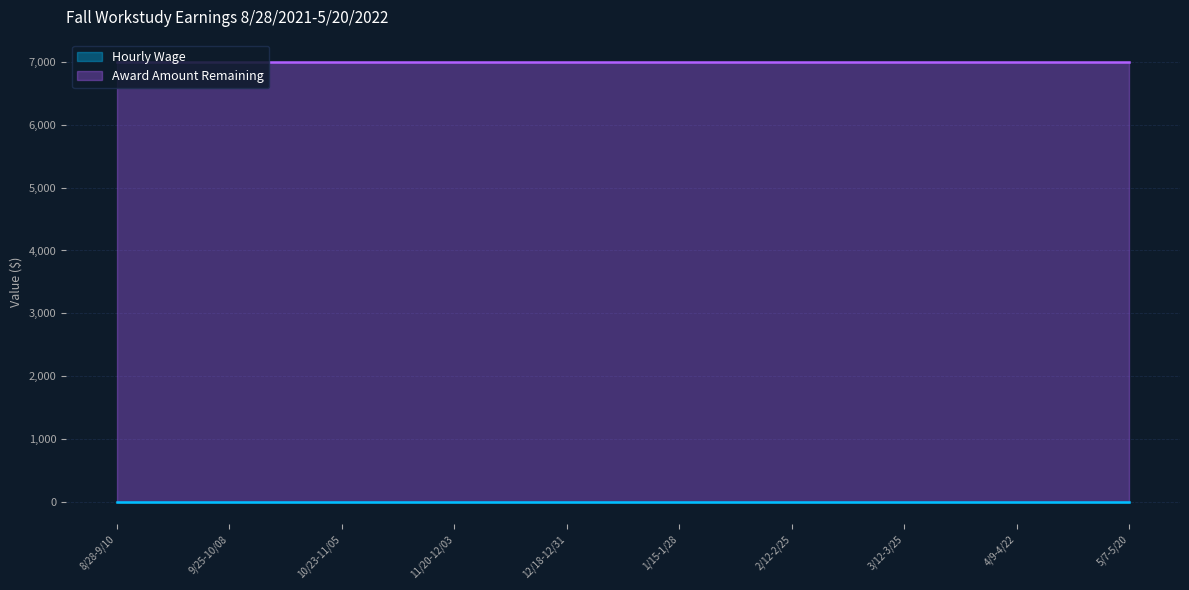

At which category is the sum across all series the highest?

8/28-9/10